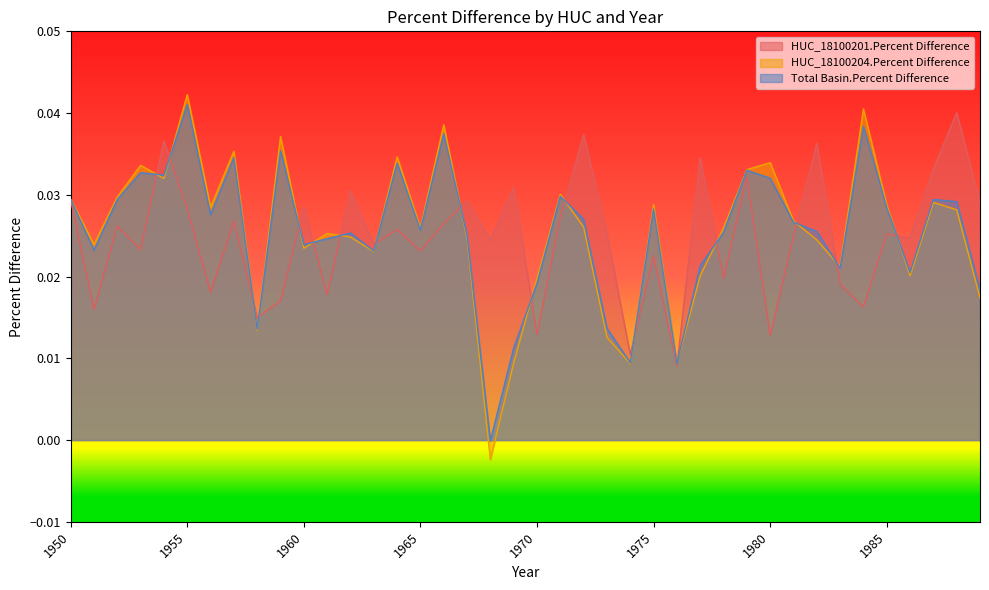

True or false: HUC_18100204.Percent Difference and Total Basin.Percent Difference cross at least once.

True